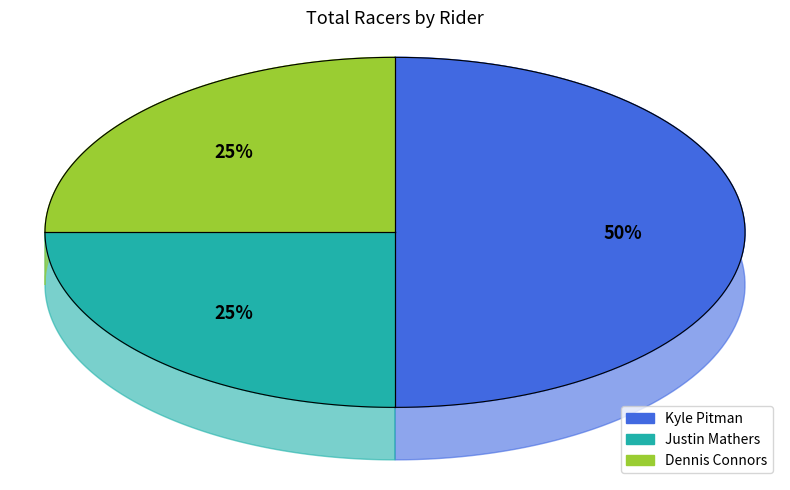

How many slices are in this pie chart?

3